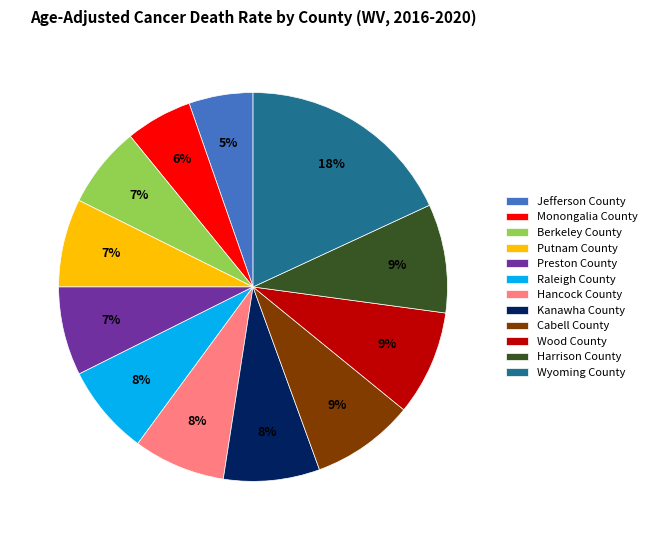

The Jefferson County slice represents 14% of the pie. True or false?

False